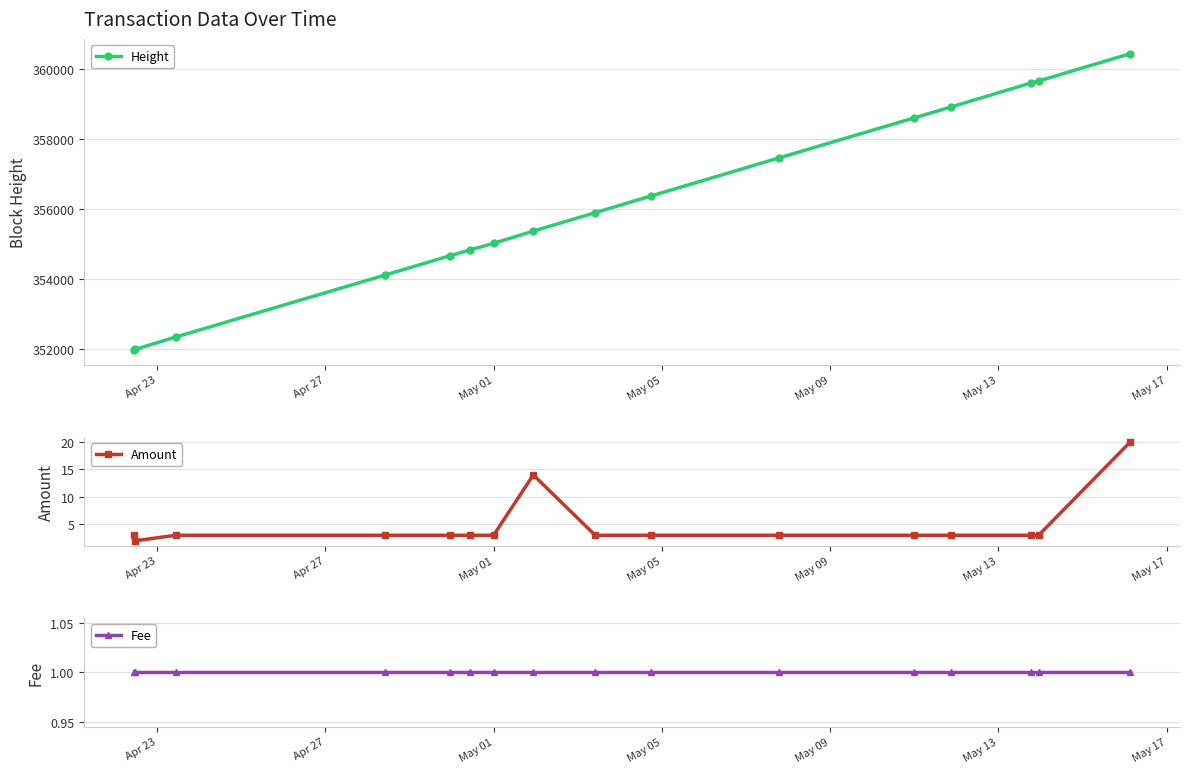

True or false: Height has more than 2 interior local peaks.

False